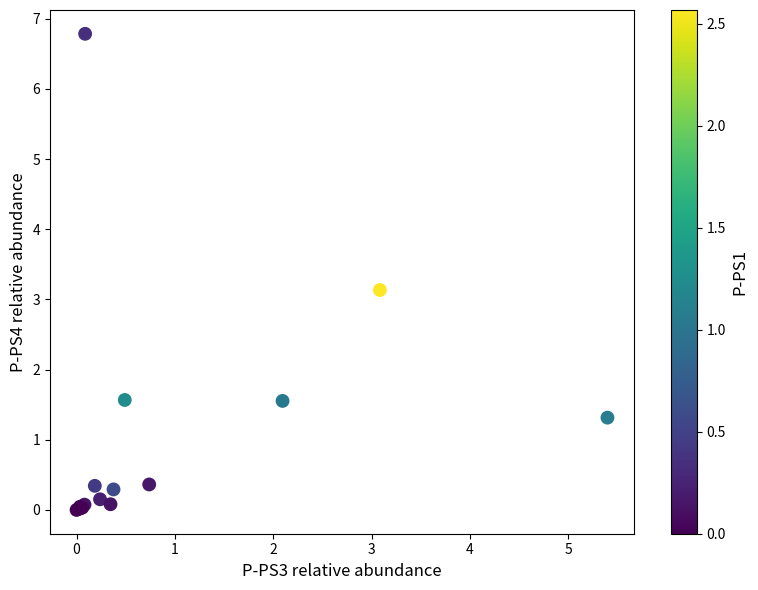

What Y value in the scatter plot is closest to 3?

3.1